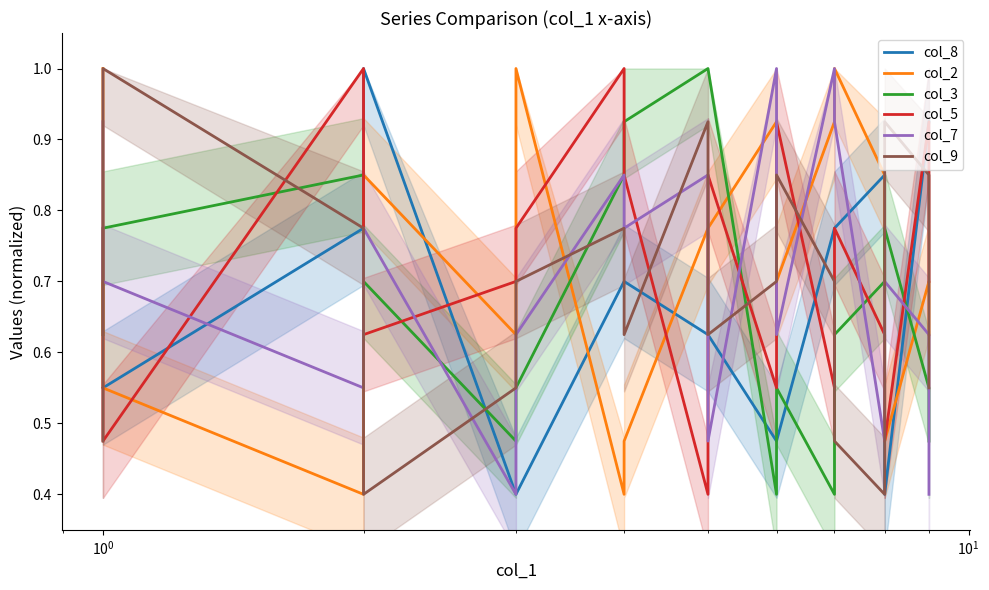

Is it true that col_2 equals 1.4 at $\mathdefault{10^{1}}$?

False